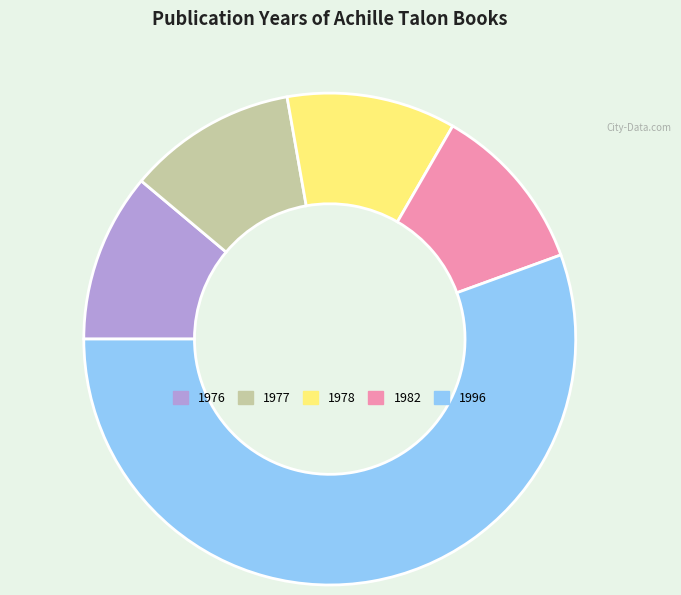

Does any single category account for the majority?

Yes